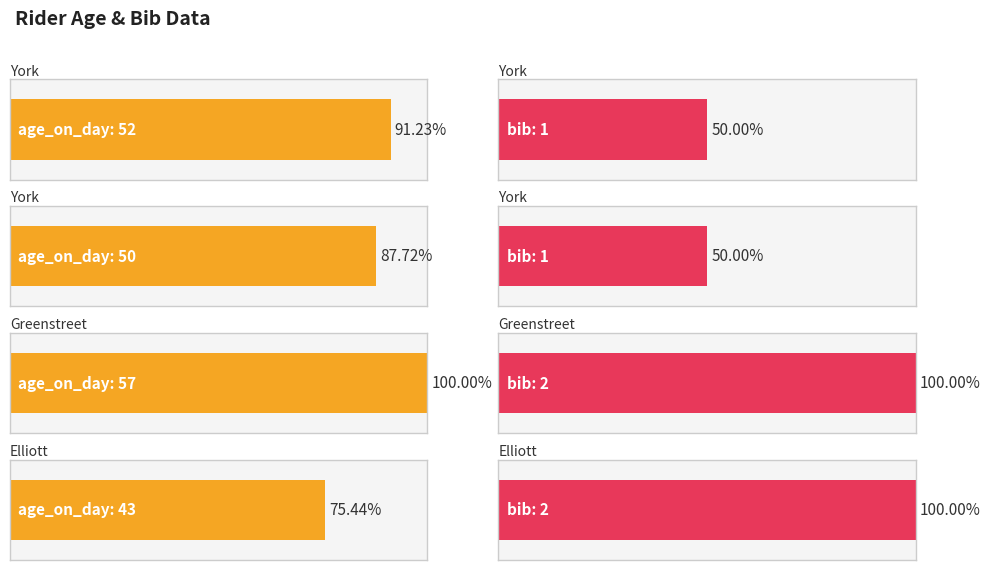

What are all the series names shown in the legend?

age_on_day, bib